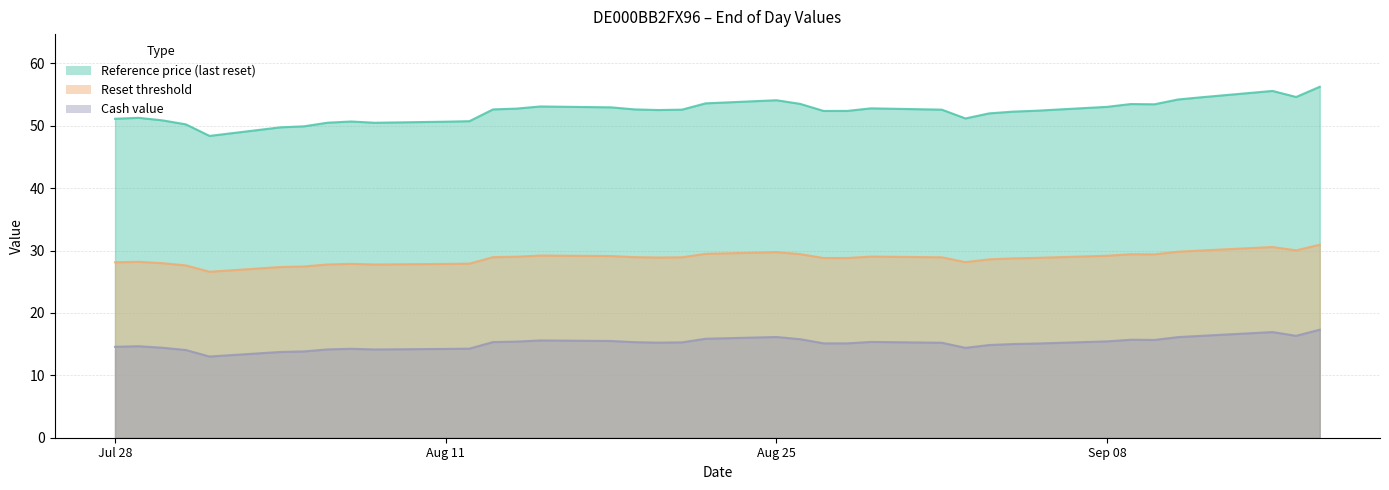

What is the lowest value of the Cash value series?

13.0